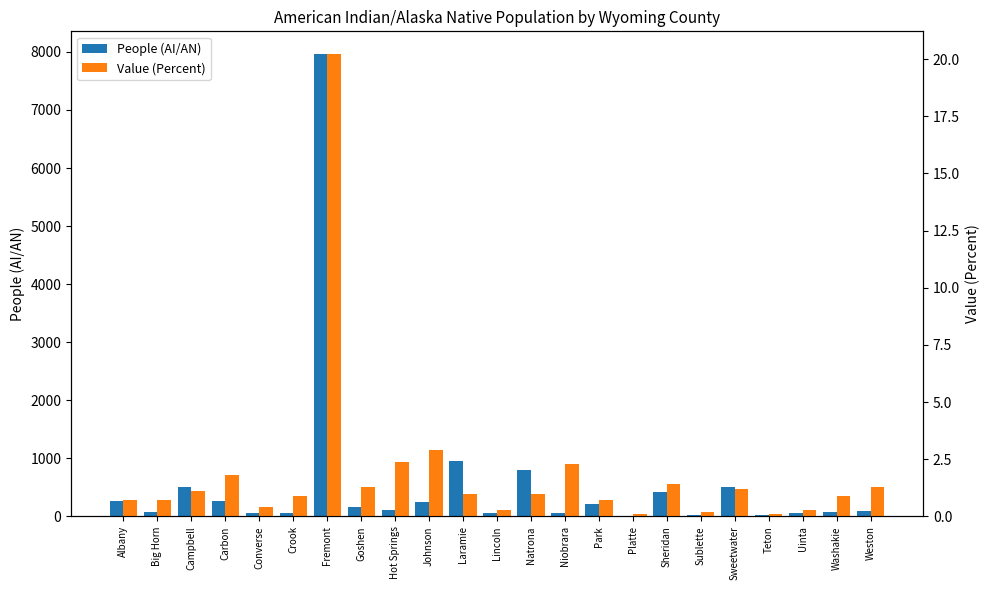

Which has a higher value, Lincoln or Platte?

Lincoln